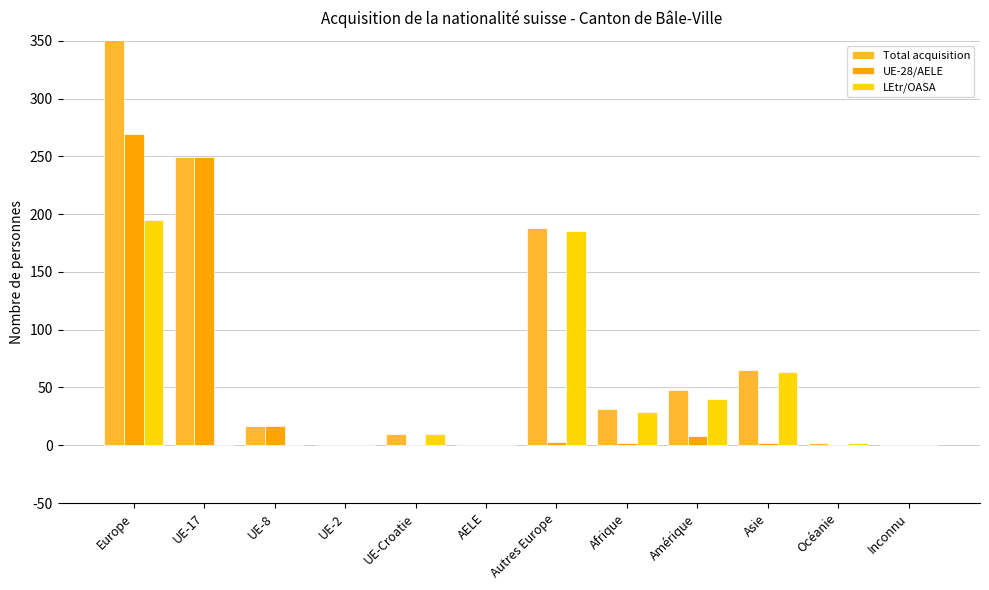

Which label corresponds to the smallest value in the chart?

UE-2